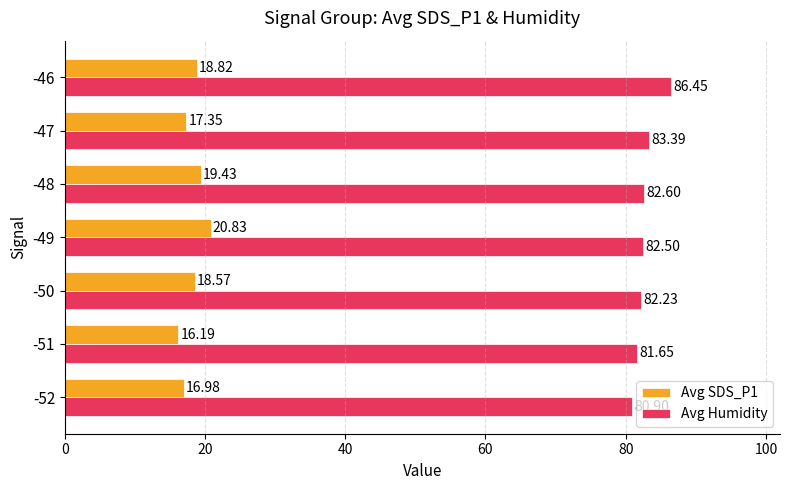

How many data points in Avg SDS_P1 are above 18?

4